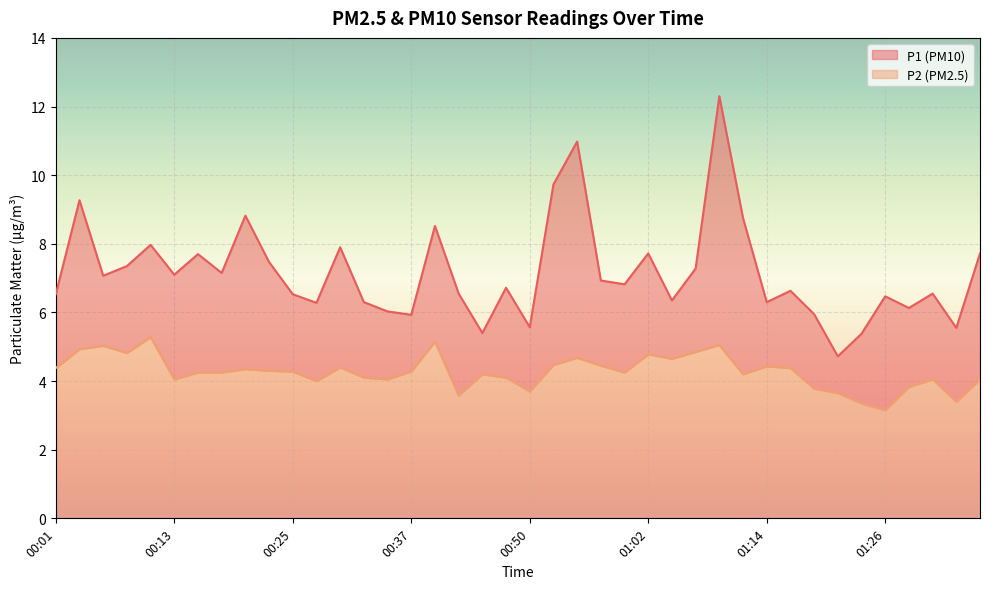

How many interior local valleys does the P1 series have?

13